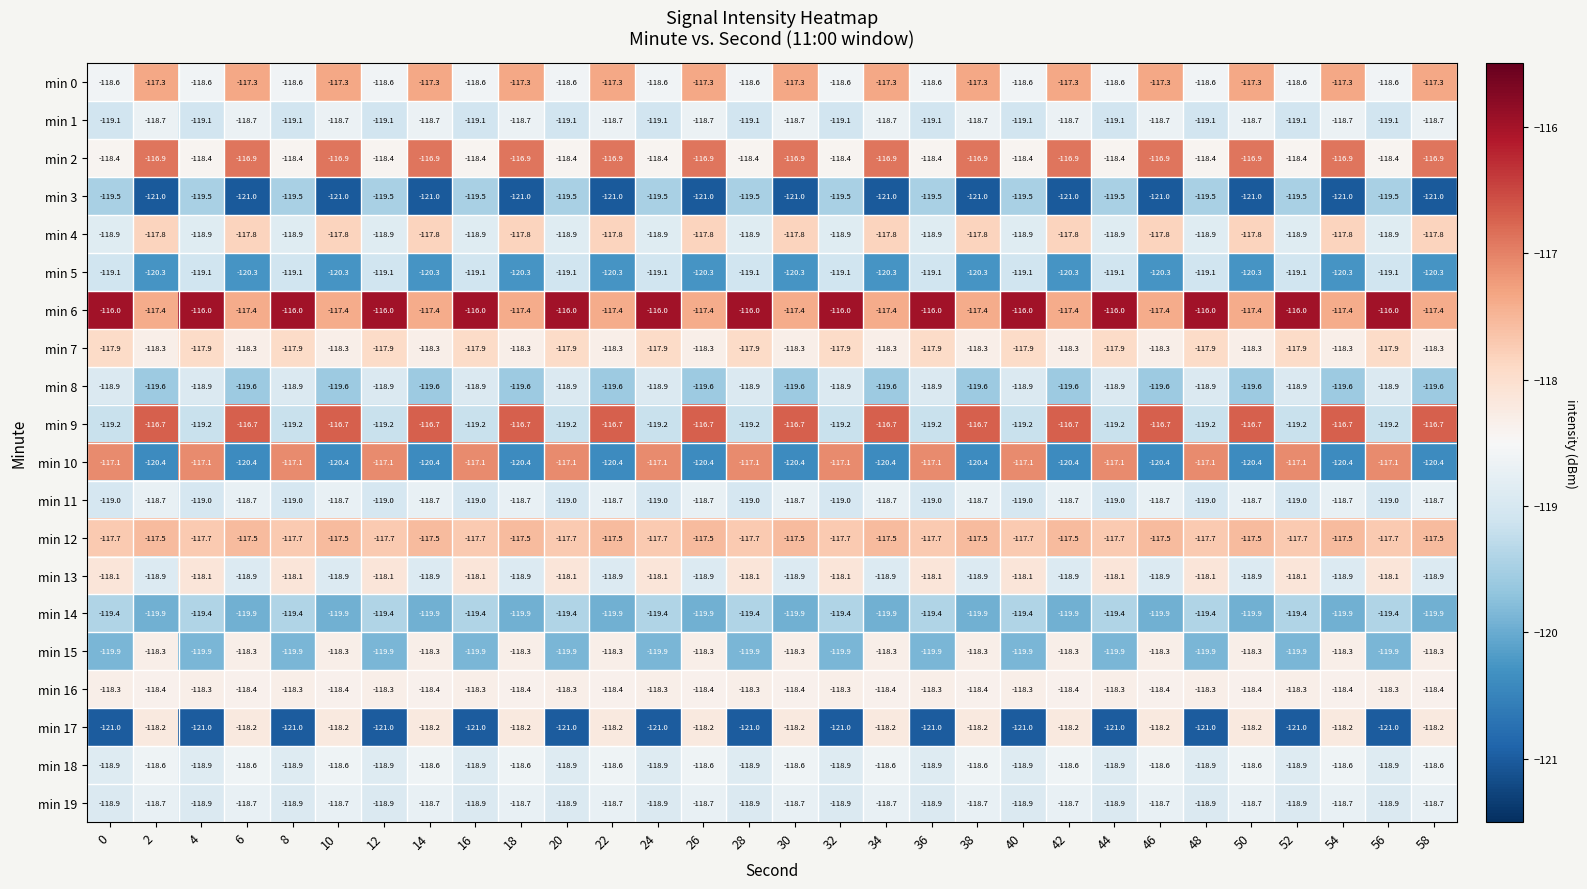

What is the average value of the min 19 series?

-118.8